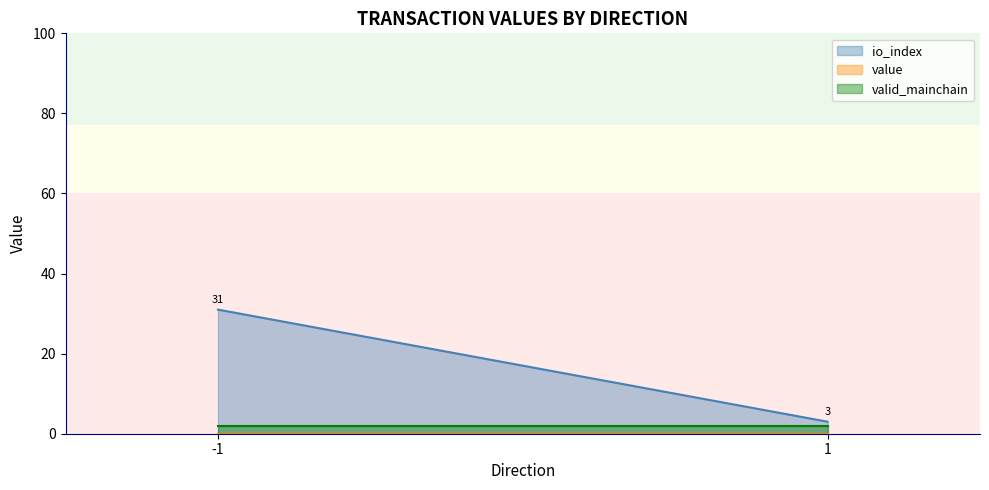

At which category is the sum across all series the highest?

-1